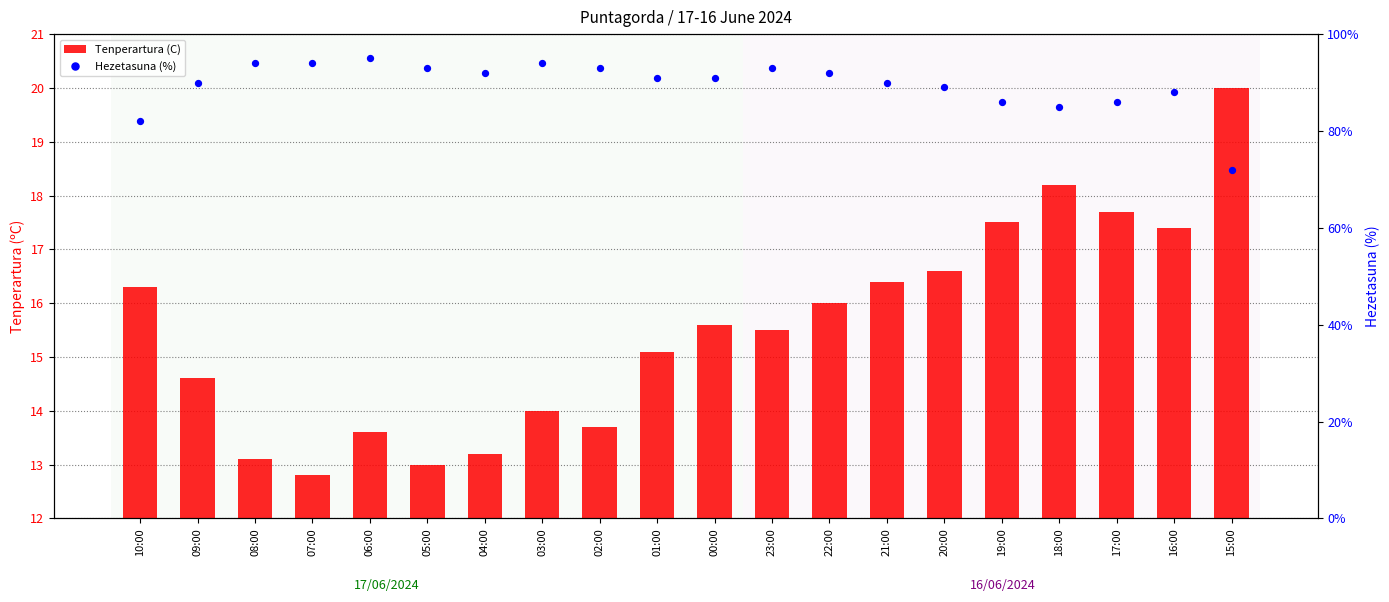

Is the value of Tenperartura (C) at 02:00 greater than the value of Hezetasuna (%) at 15:00?

No